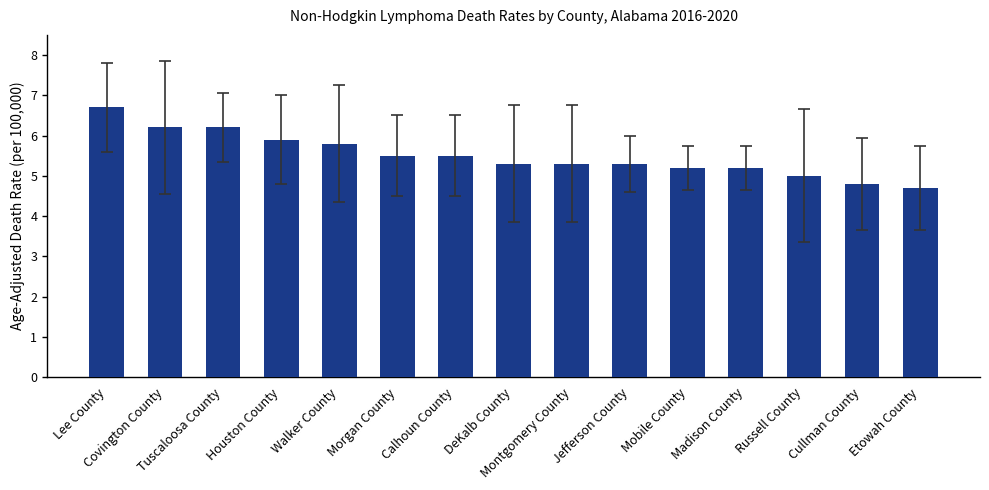

What is the difference between the values at Jefferson County and Calhoun County?

0.2